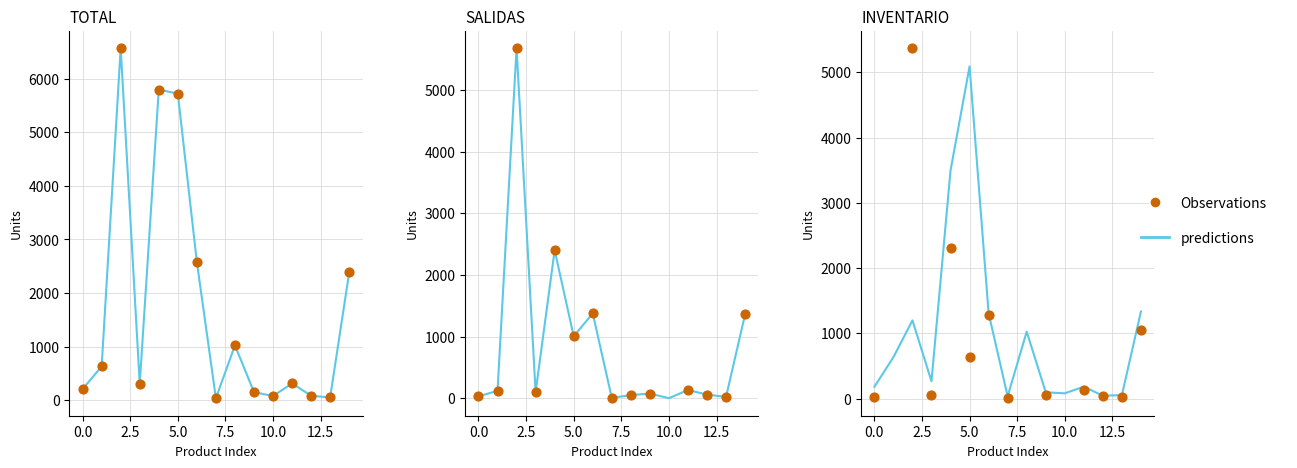

At how many categories does at least one series exceed 5054?

3